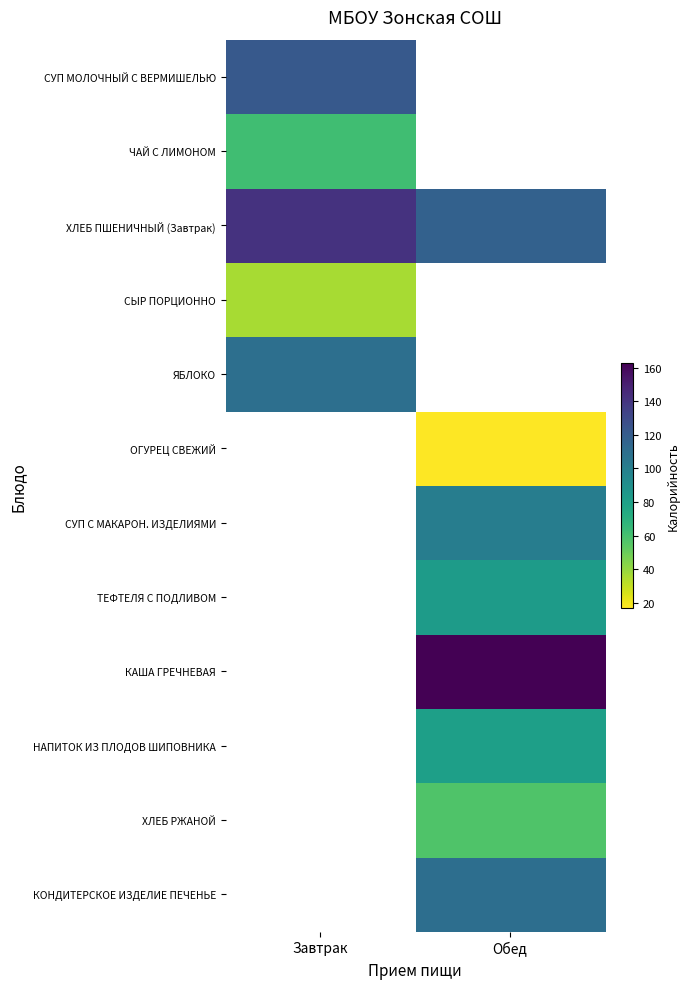

At how many categories does at least one series exceed 28?

2